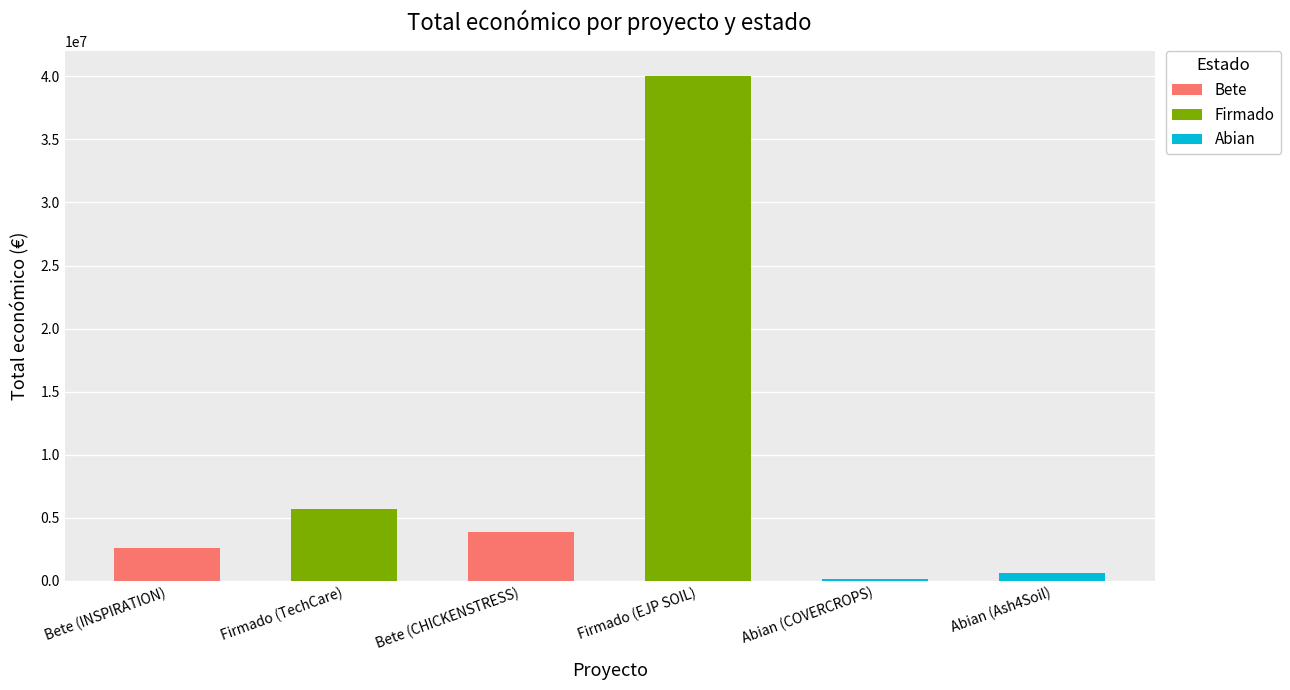

List the labels in order of value, smallest first.

Abian (COVERCROPS), Abian (Ash4Soil), Bete (INSPIRATION), Bete (CHICKENSTRESS), Firmado (TechCare), Firmado (EJP SOIL)